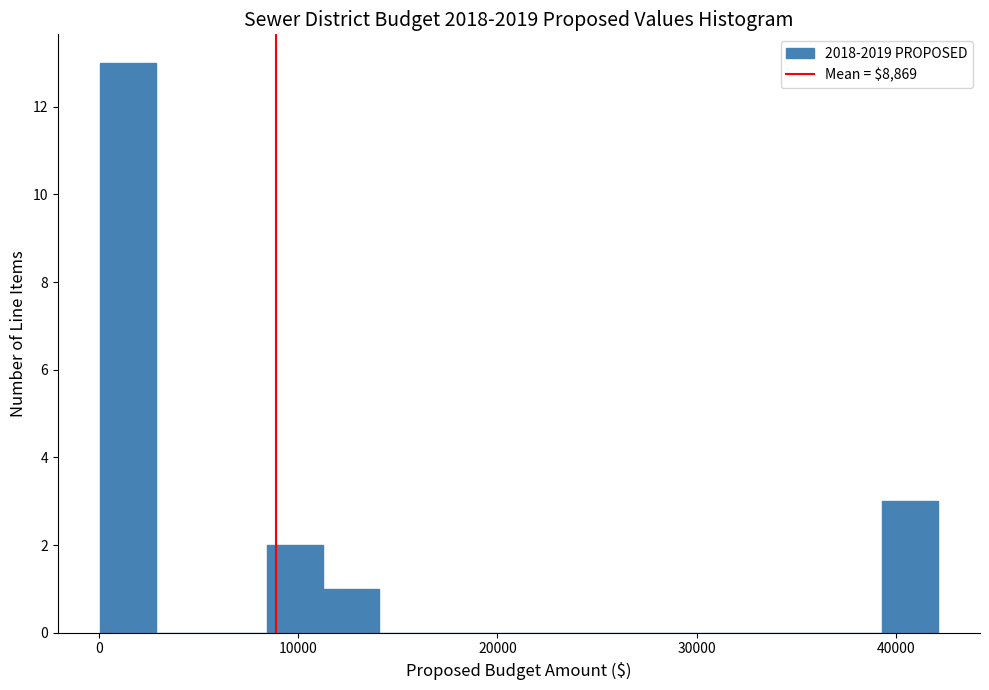

Around what value on the x-axis is the tallest bar? Give the approximate position of its centre, as read against the axis.

1000